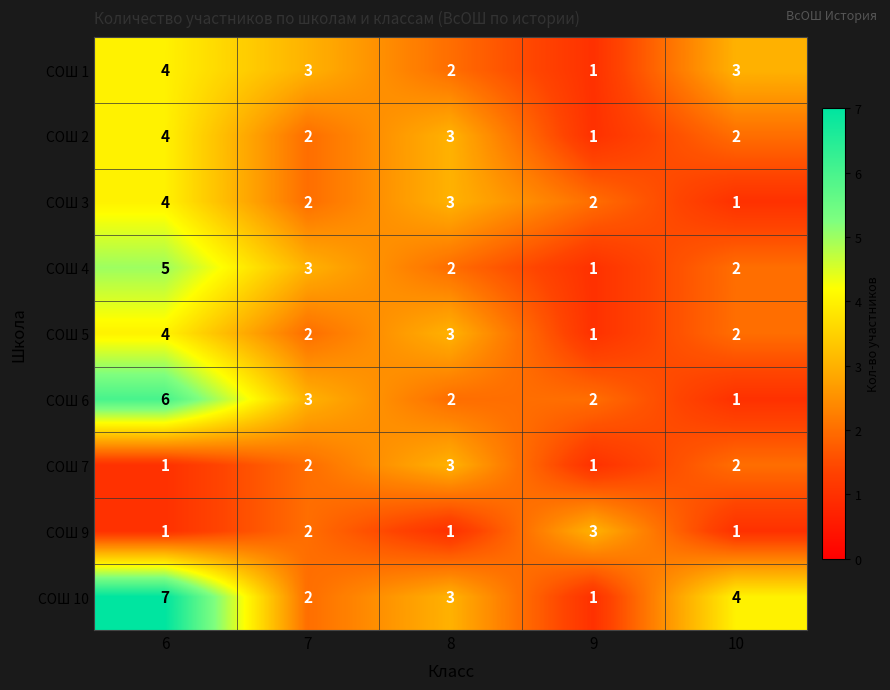

Which category has the highest value across all series?

6